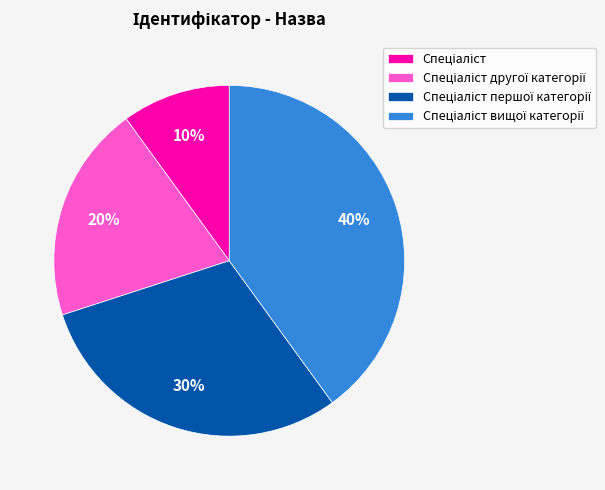

Is there any slice that represents more than half of the pie?

No